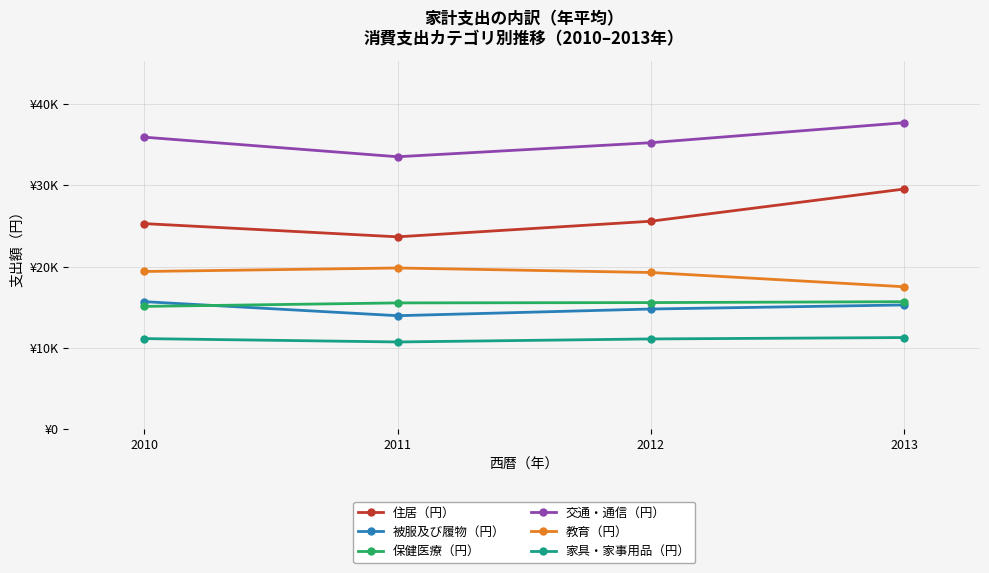

What are all the series names shown in the legend?

住居（円）, 被服及び履物（円）, 保健医療（円）, 交通・通信（円）, 教育（円）, 家具・家事用品（円）